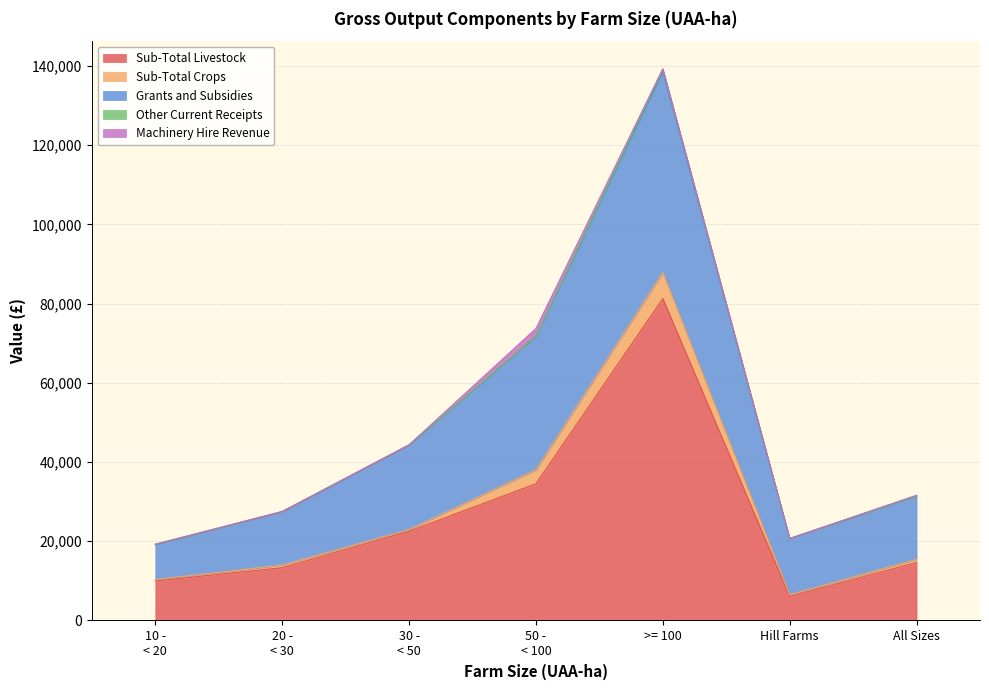

Which series has the largest total across all categories?

Sub-Total Livestock